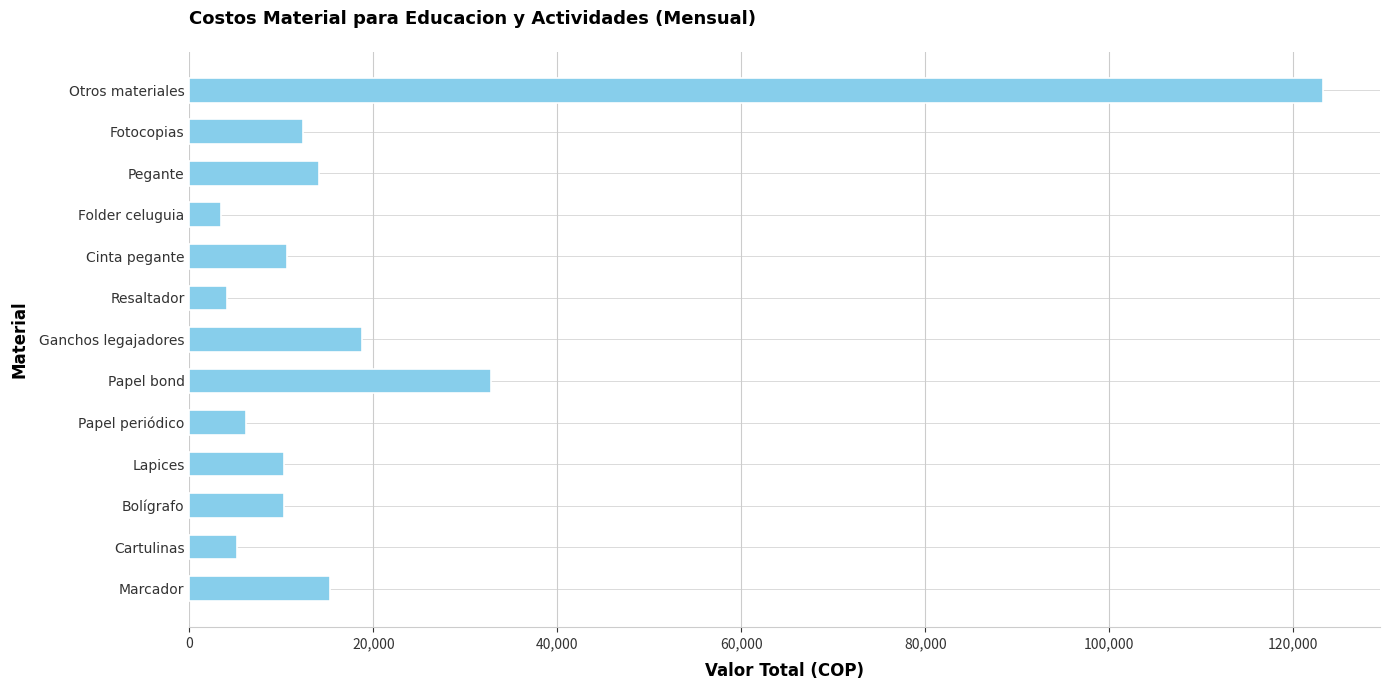

Between Papel bond and Folder celuguia, which is larger?

Papel bond